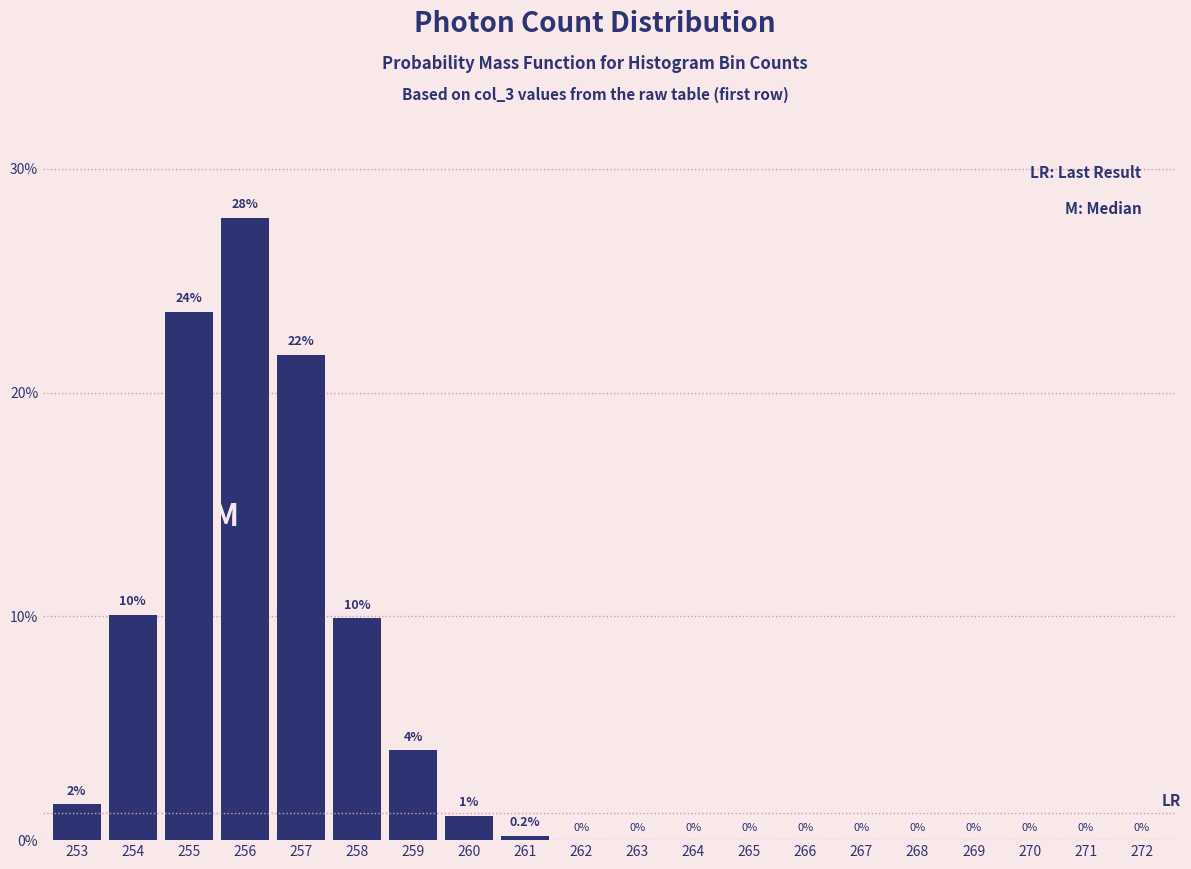

Where is the data nearest to the value 13?

254